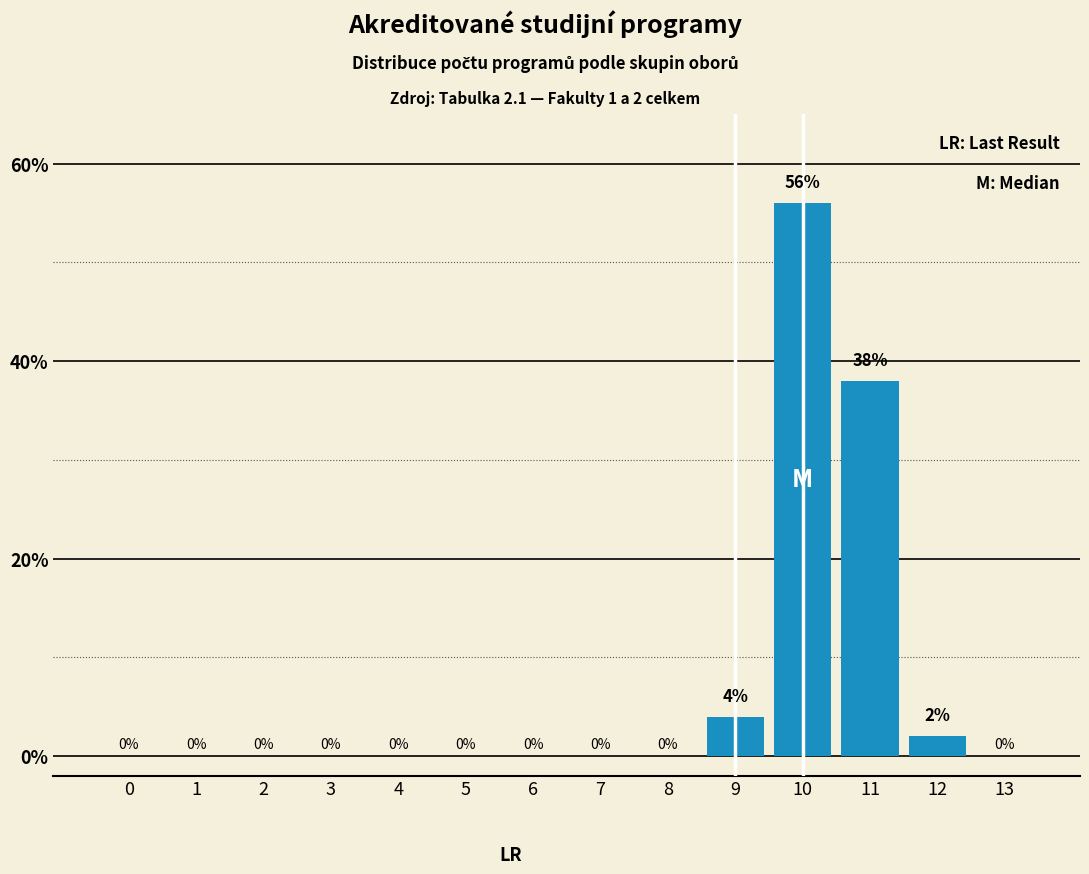

Reading right to left, what are all the values shown in this chart?

13=0	12=2	11=38	10=56	9=4	8=0	7=0	6=0	5=0	4=0	3=0	2=0	1=0	0=0